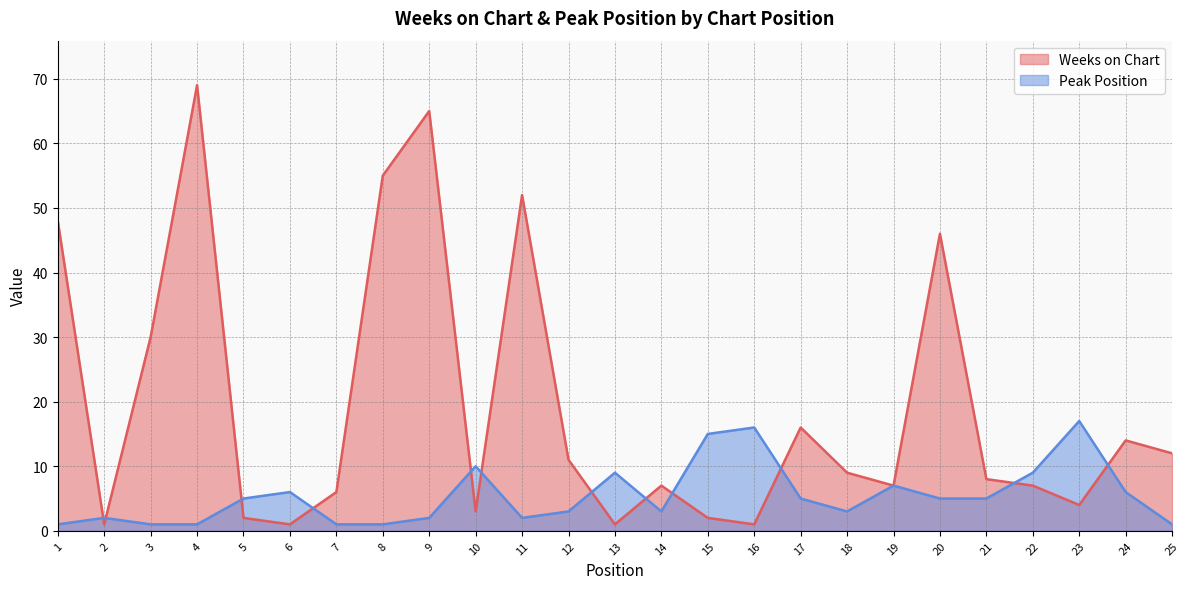

At which category is the sum across all series the highest?

4